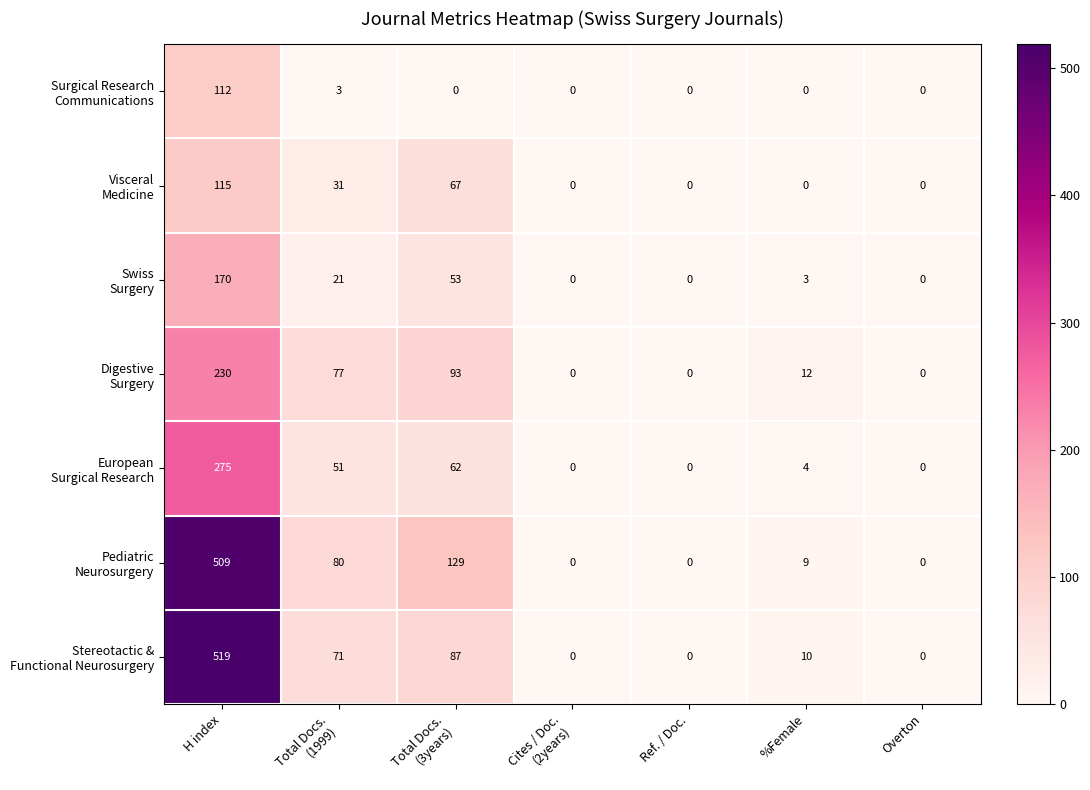

At which category is the sum across all series the highest?

H index